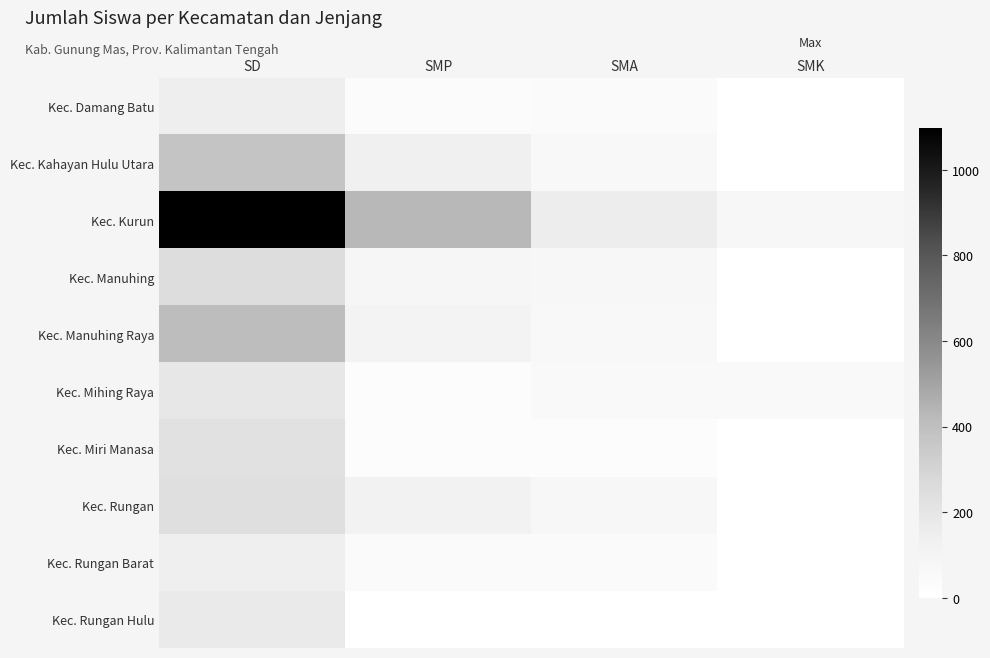

What is the total value across all series at SMK?

121